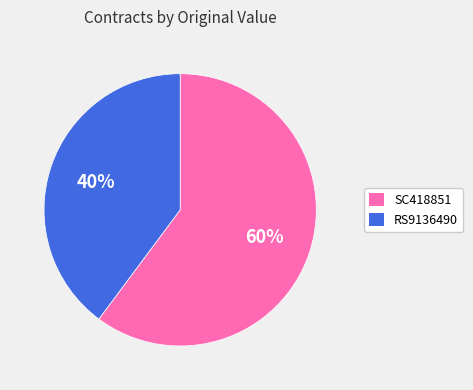

To the nearest percent, what is the difference between the RS9136490 and SC418851 slice percentages?

20%